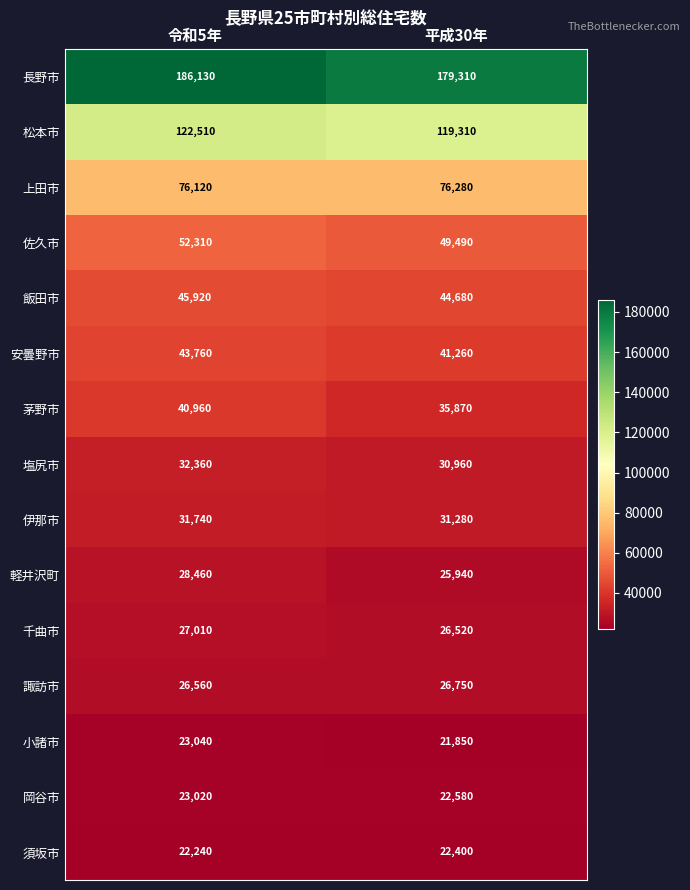

Between 令和5年 and 平成30年, which series saw the biggest shift?

長野市